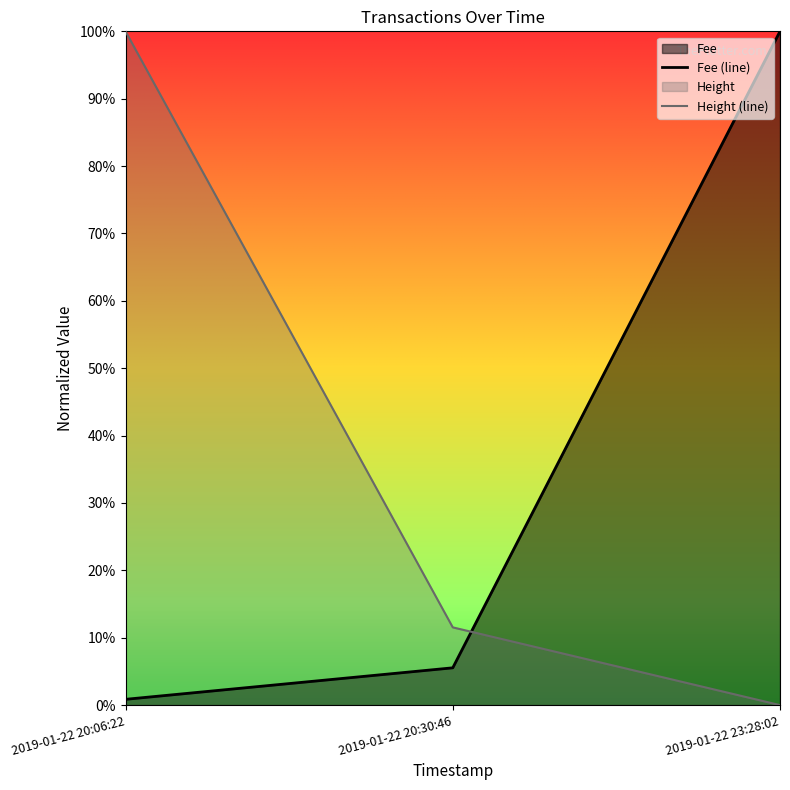

At which label is Fee closest to 0?

2019-01-22 20:06:22